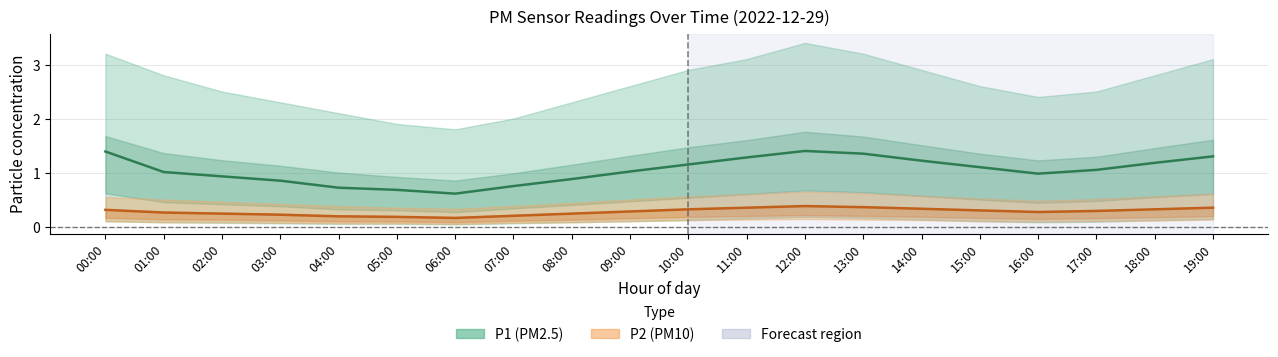

Which series has the largest range (max minus min)?

P1 (PM2.5)